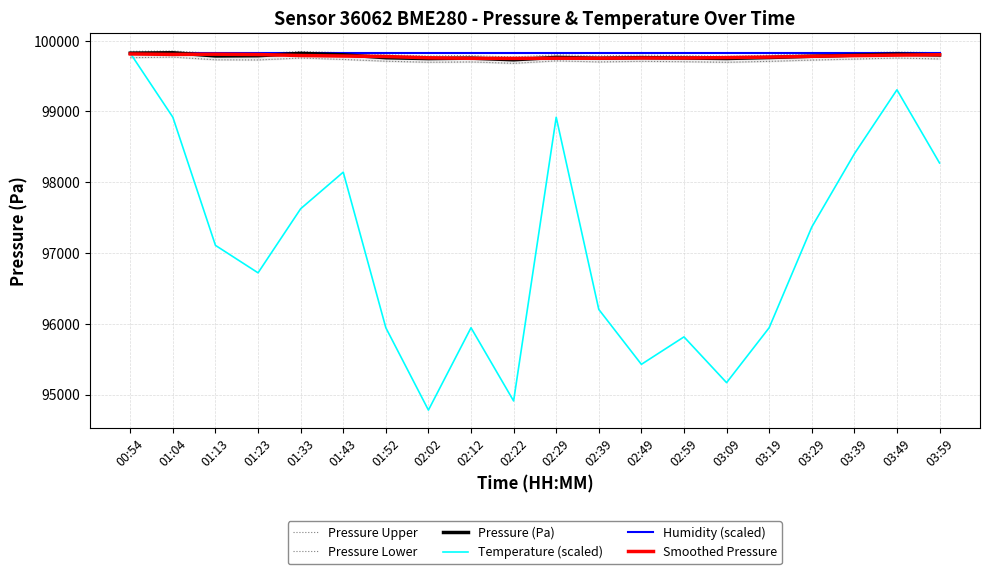

What is the difference between the maximum and minimum values in the Pressure Lower series?

88.0